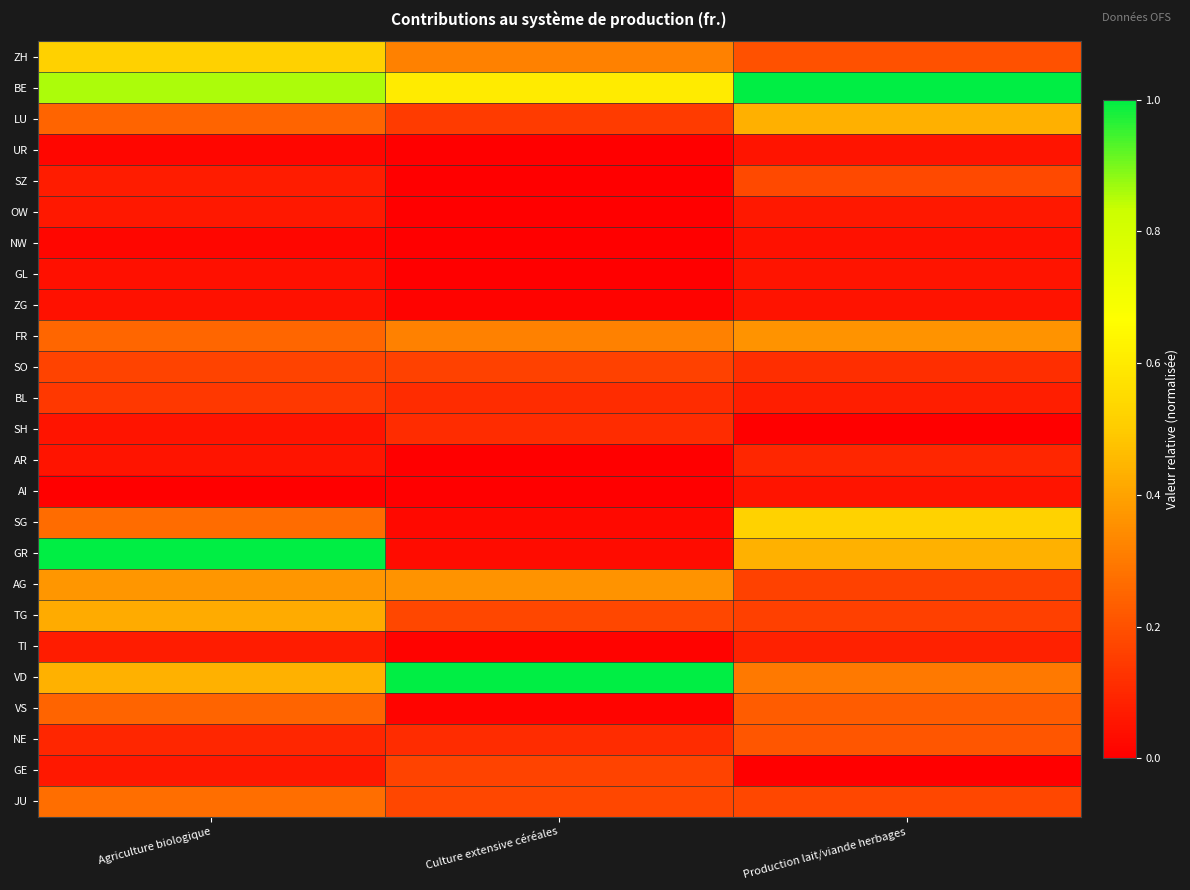

Reading left to right, list all the values displayed in this chart.

ZH: Agriculture biologique=0.5	Culture extensive céréales=0.3	Production lait/viande herbages=0.2
BE: Agriculture biologique=0.9	Culture extensive céréales=0.6	Production lait/viande herbages=1.0
LU: Agriculture biologique=0.2	Culture extensive céréales=0.1	Production lait/viande herbages=0.4
UR: Agriculture biologique=0.0	Culture extensive céréales=0.0	Production lait/viande herbages=0.1
SZ: Agriculture biologique=0.1	Culture extensive céréales=0.0	Production lait/viande herbages=0.2
OW: Agriculture biologique=0.1	Culture extensive céréales=0.0	Production lait/viande herbages=0.1
NW: Agriculture biologique=0.0	Culture extensive céréales=0.0	Production lait/viande herbages=0.0
GL: Agriculture biologique=0.0	Culture extensive céréales=0.0	Production lait/viande herbages=0.1
ZG: Agriculture biologique=0.0	Culture extensive céréales=0.0	Production lait/viande herbages=0.0
FR: Agriculture biologique=0.3	Culture extensive céréales=0.3	Production lait/viande herbages=0.4
SO: Agriculture biologique=0.2	Culture extensive céréales=0.2	Production lait/viande herbages=0.1
BL: Agriculture biologique=0.1	Culture extensive céréales=0.1	Production lait/viande herbages=0.1
SH: Agriculture biologique=0.1	Culture extensive céréales=0.1	Production lait/viande herbages=0.0
AR: Agriculture biologique=0.1	Culture extensive céréales=0.0	Production lait/viande herbages=0.1
AI: Agriculture biologique=0.0	Culture extensive céréales=0.0	Production lait/viande herbages=0.1
SG: Agriculture biologique=0.3	Culture extensive céréales=0.0	Production lait/viande herbages=0.5
GR: Agriculture biologique=1.0	Culture extensive céréales=0.0	Production lait/viande herbages=0.4
AG: Agriculture biologique=0.4	Culture extensive céréales=0.4	Production lait/viande herbages=0.2
TG: Agriculture biologique=0.4	Culture extensive céréales=0.2	Production lait/viande herbages=0.2
TI: Agriculture biologique=0.1	Culture extensive céréales=0.0	Production lait/viande herbages=0.1
VD: Agriculture biologique=0.4	Culture extensive céréales=1.0	Production lait/viande herbages=0.3
VS: Agriculture biologique=0.2	Culture extensive céréales=0.0	Production lait/viande herbages=0.2
NE: Agriculture biologique=0.1	Culture extensive céréales=0.1	Production lait/viande herbages=0.2
GE: Agriculture biologique=0.1	Culture extensive céréales=0.2	Production lait/viande herbages=0.0
JU: Agriculture biologique=0.3	Culture extensive céréales=0.2	Production lait/viande herbages=0.2